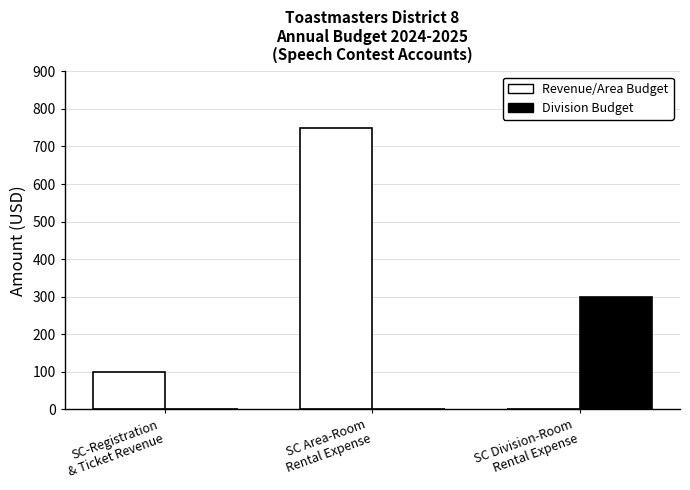

What is the maximum value shown in the chart?

750